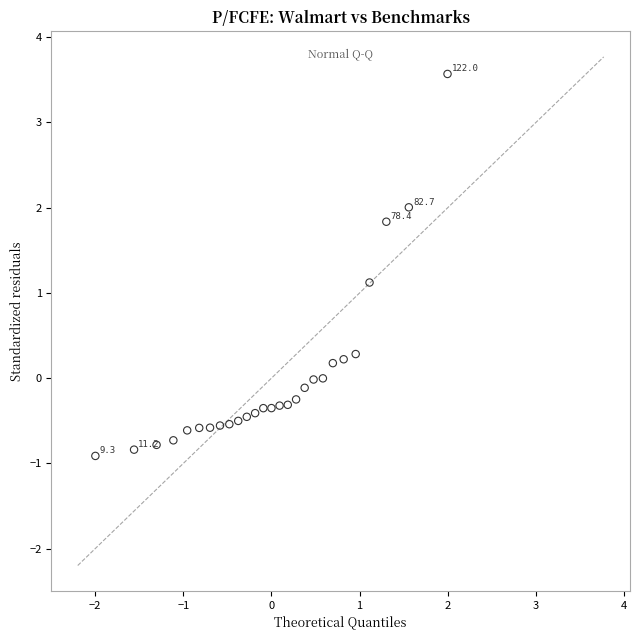

What is the range of X values (max minus min)?

4.0